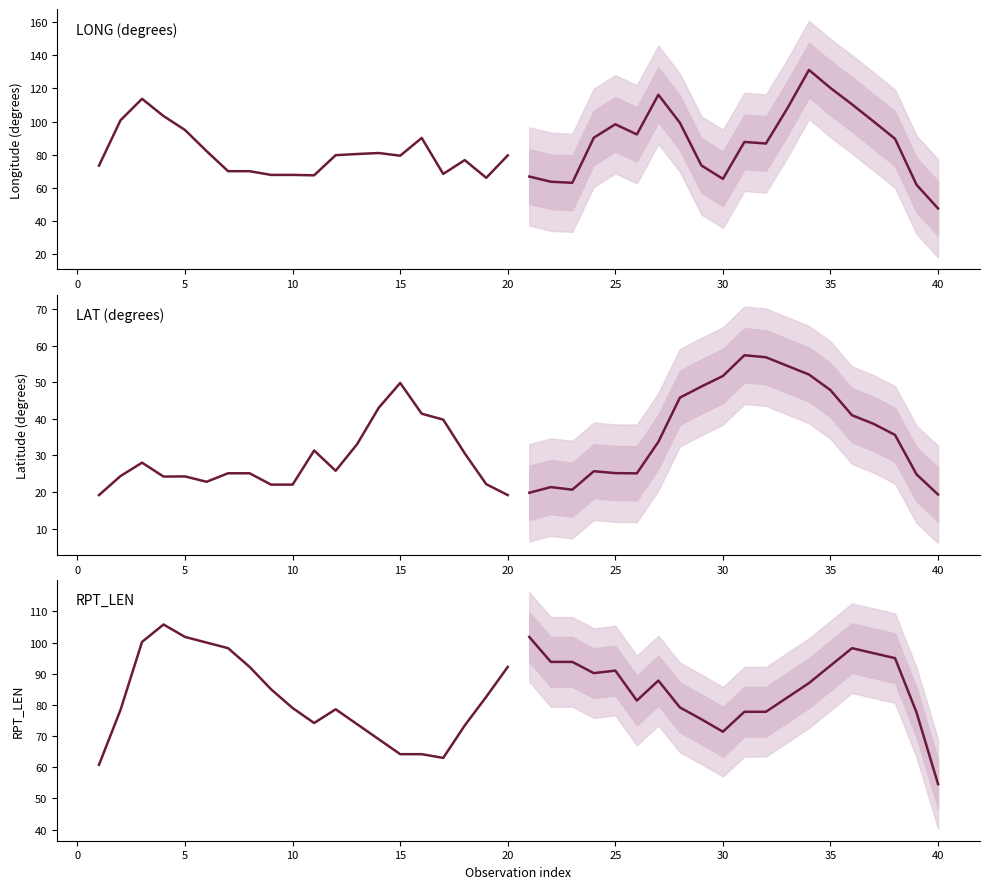

True or false: LAT historical and RPT_LEN projected intersect in this chart.

False